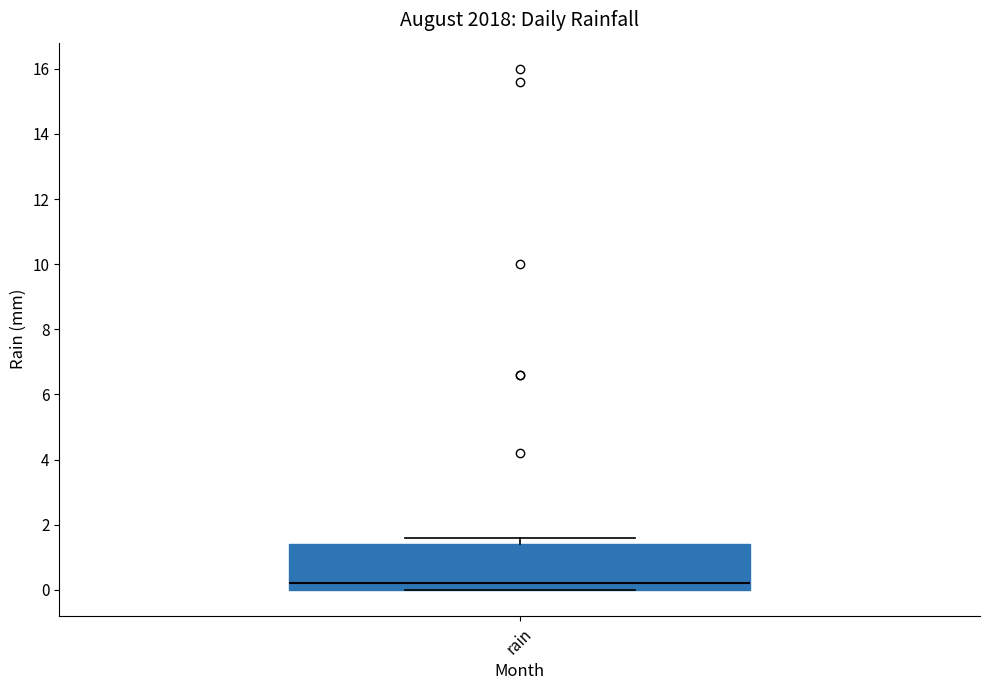

Where does the median line of the box for rain sit on the y-axis? The values are not printed on the chart, so give them approximately, as read against the axis.

0.2